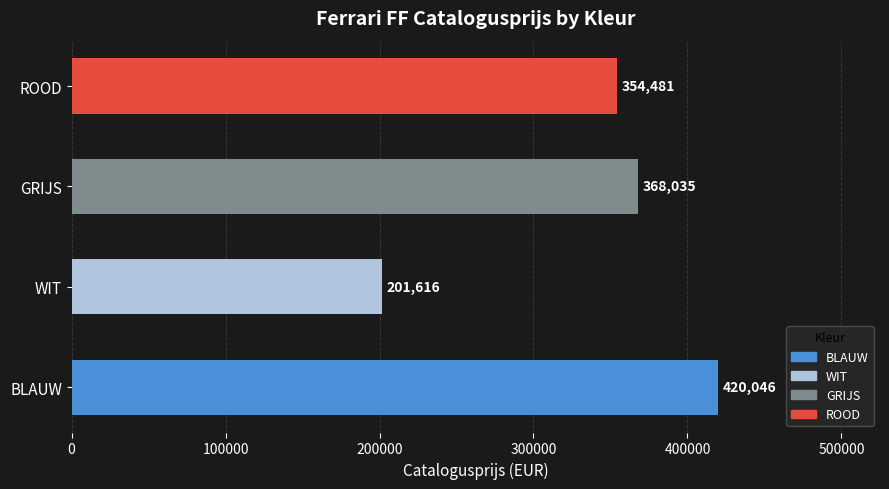

Reading bottom to top, list all the values displayed in this chart.

420046	201616	368035	354481